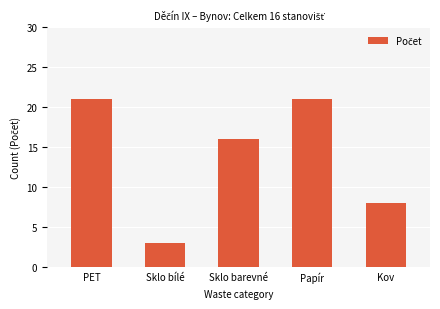

What is the minimum value shown in the chart?

3